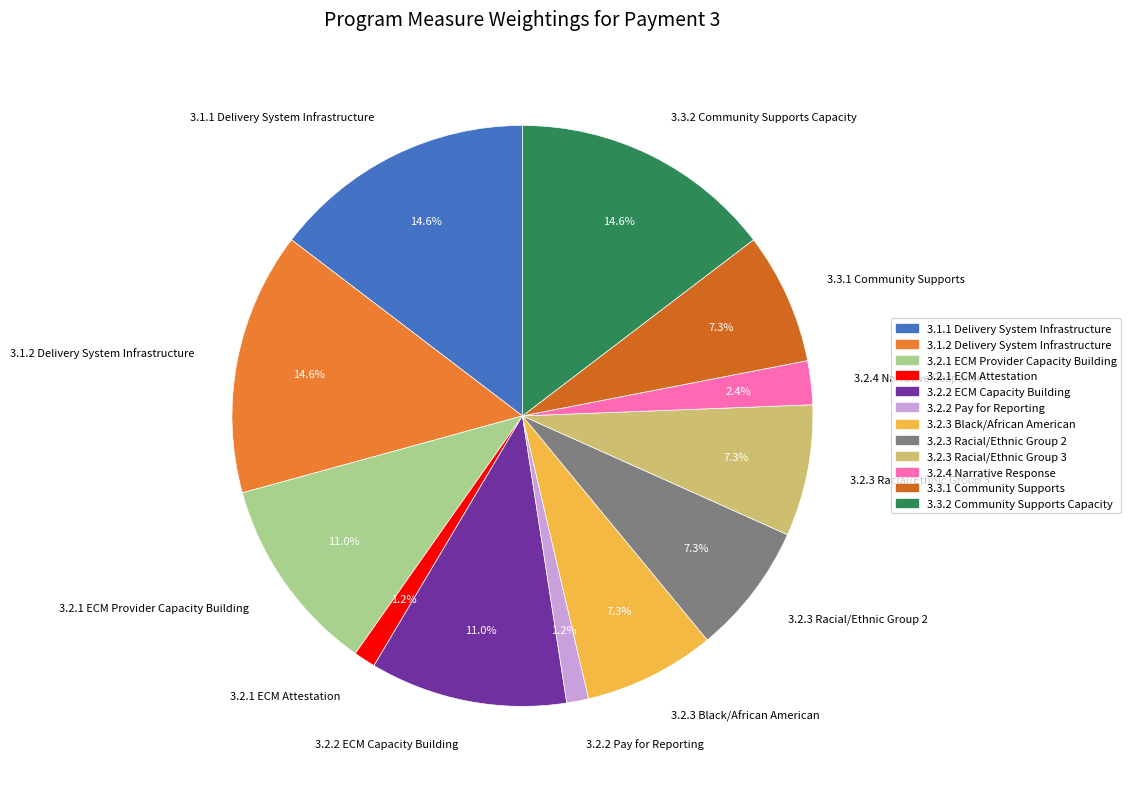

How much of the chart is everything except 3.2.3 Racial/Ethnic Group 2?

92.7%